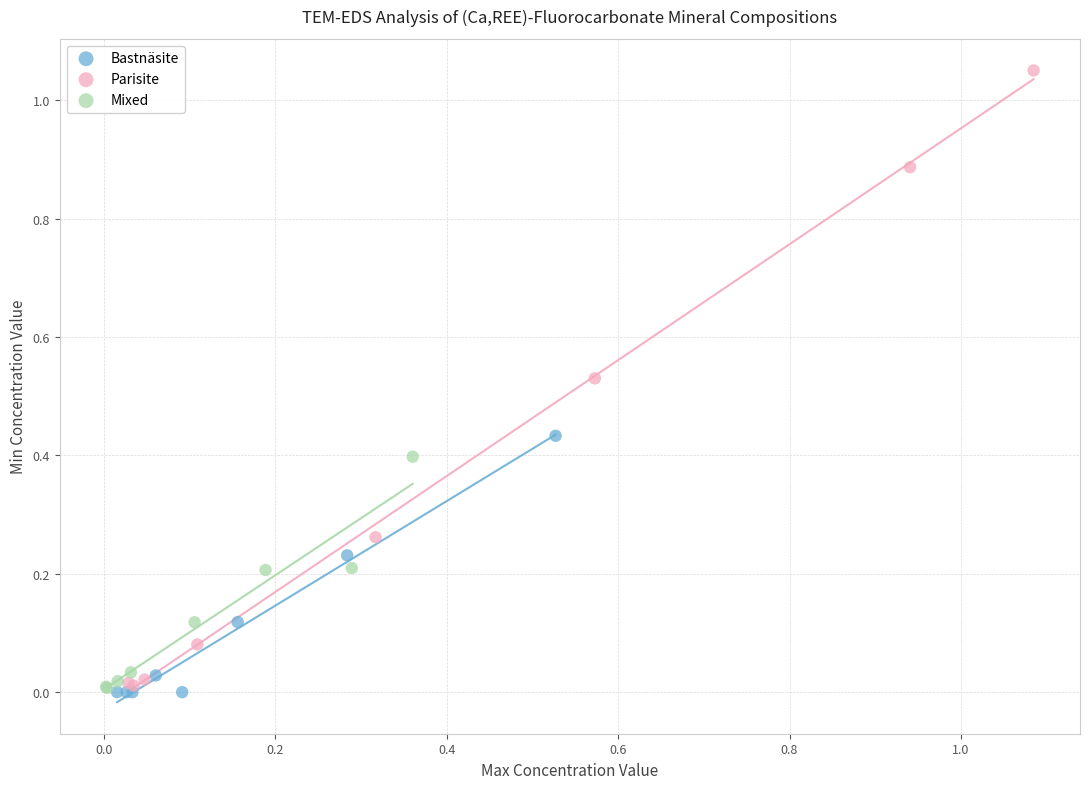

Which series reaches the maximum Y coordinate?

Parisite